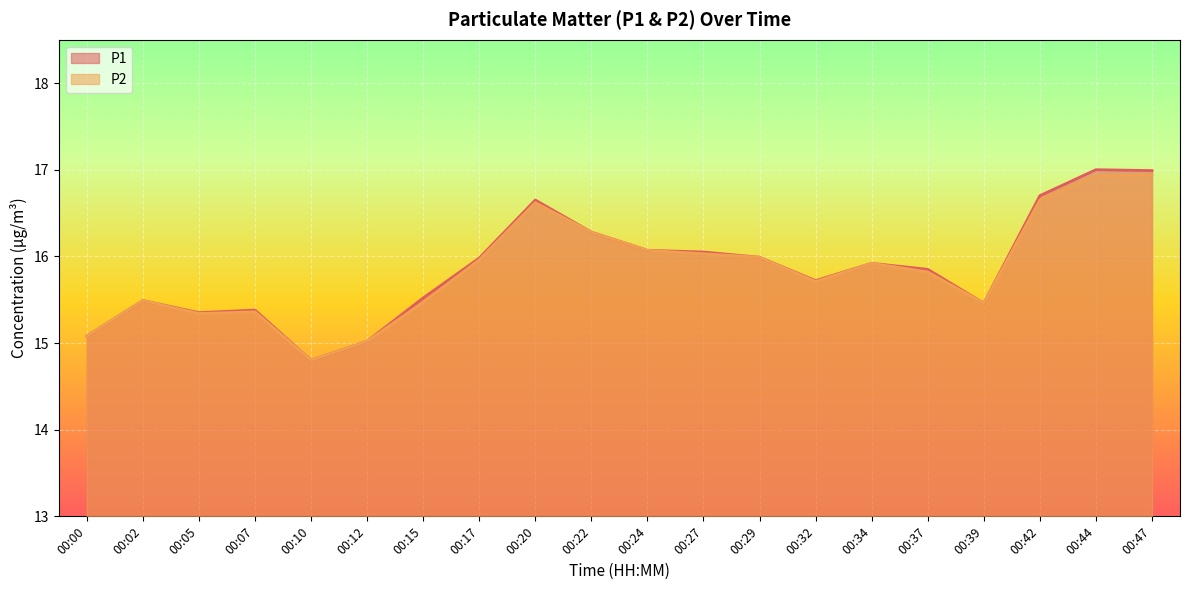

Does the chart display data point markers on the line(s)?

No